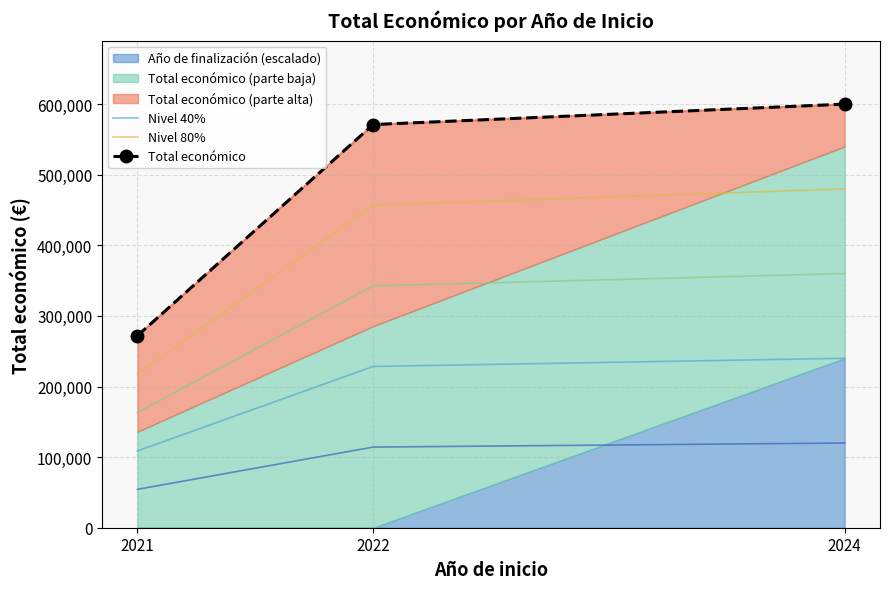

The value of Nivel 40% at 2021 is 177090.5. True or false?

False